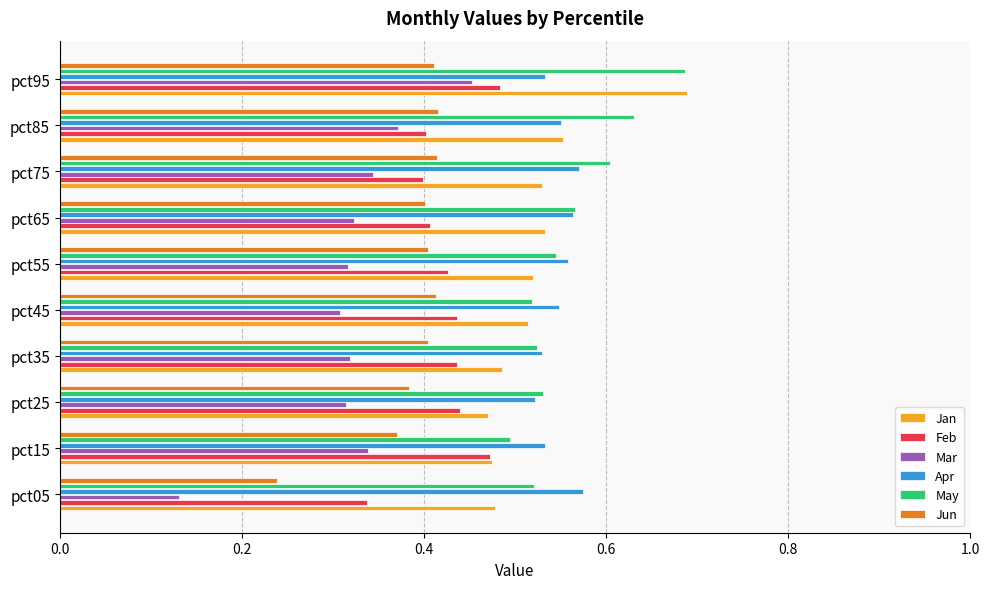

Which category has the highest value across all series?

pct95